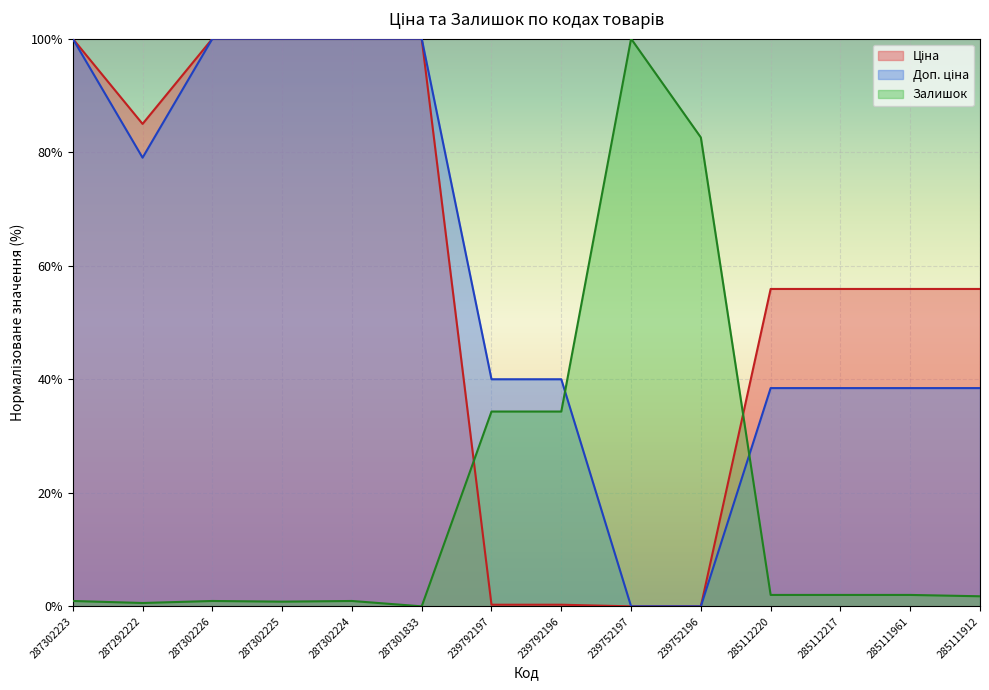

True or false: Доп. ціна has a value of 0.0 at 239752197.

True